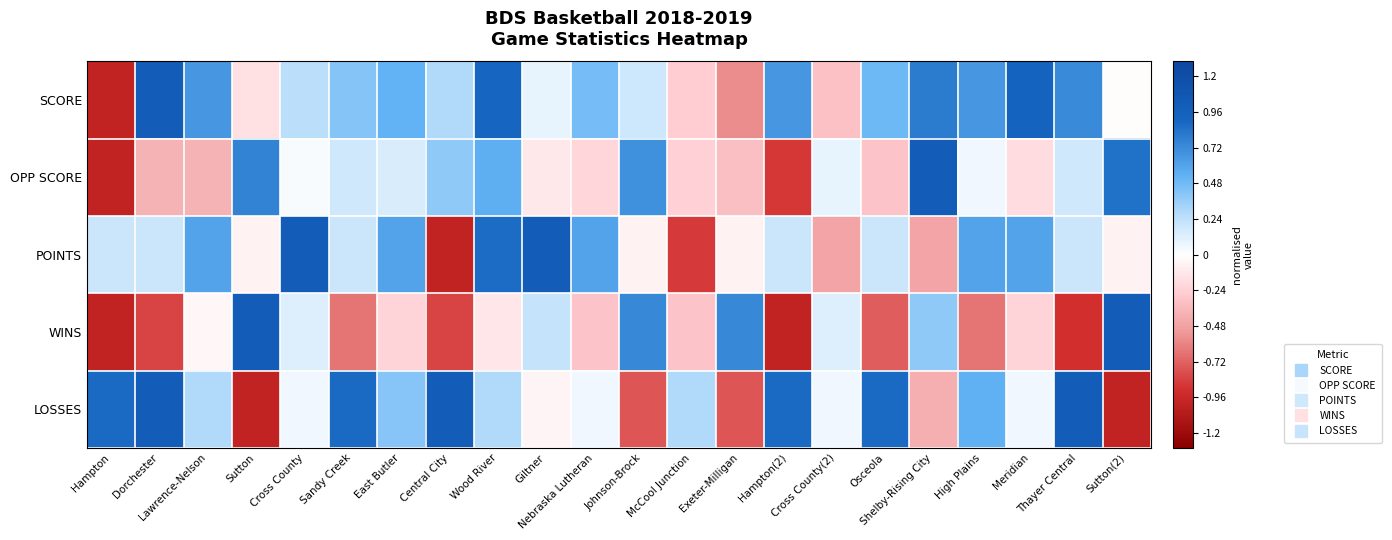

At how many categories does at least one series exceed 0?

22